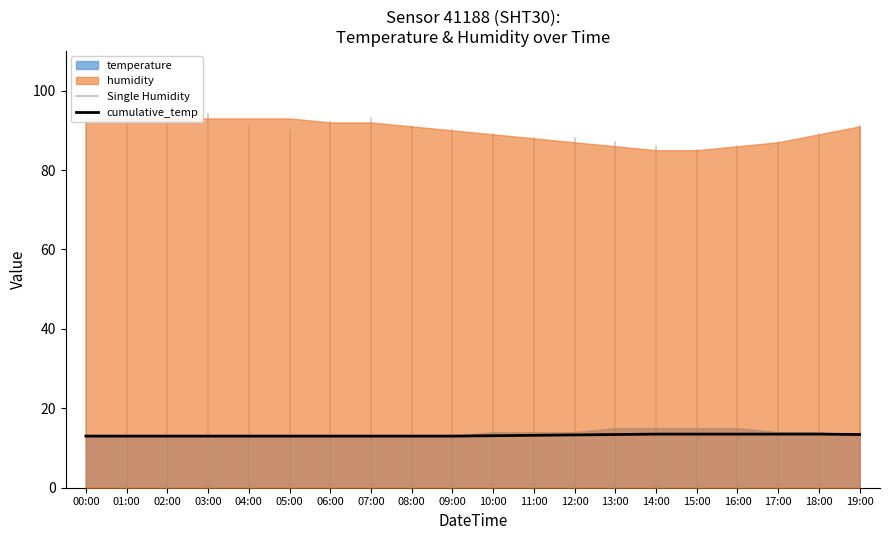

What is the label of the 18th point from the right?

02:00